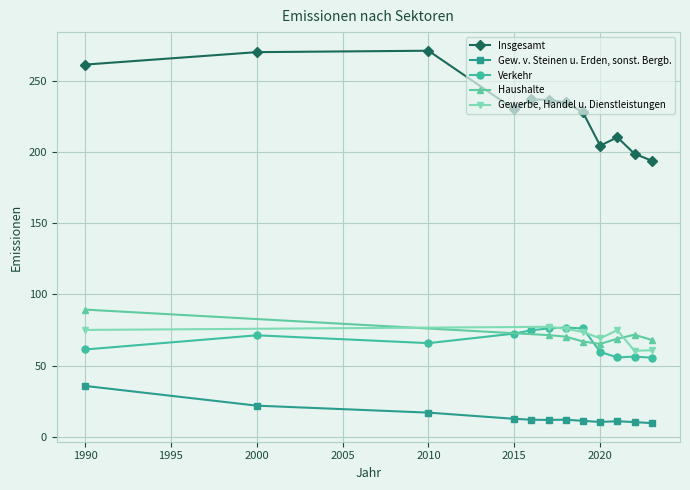

The value of Verkehr at 2000 is 71.3. True or false?

True